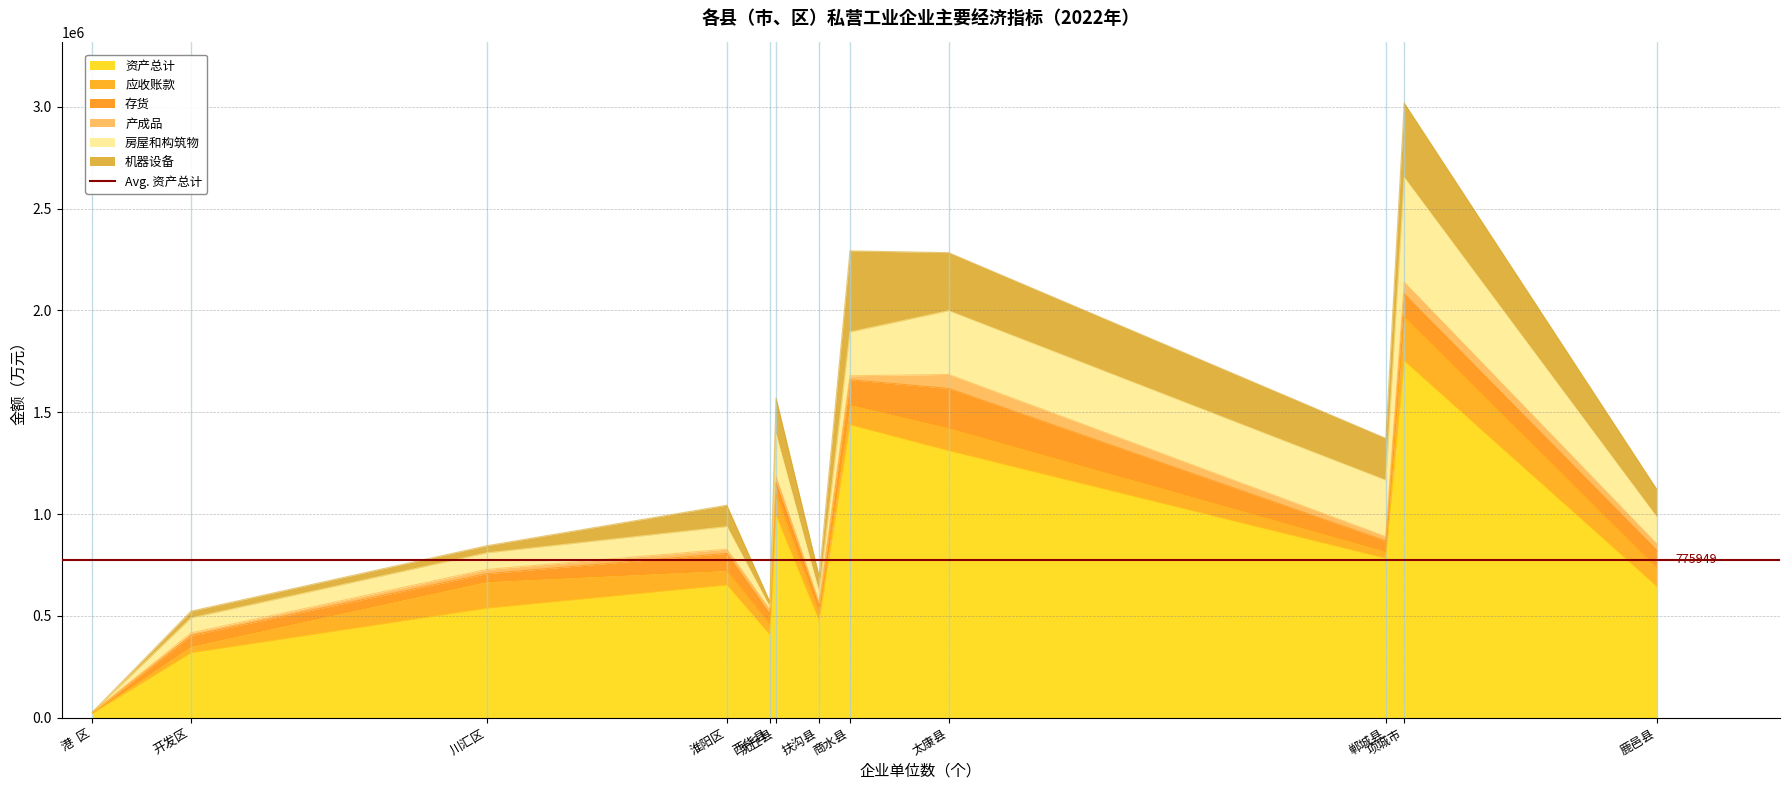

Between 川汇区 and 太康县, which is larger?

太康县